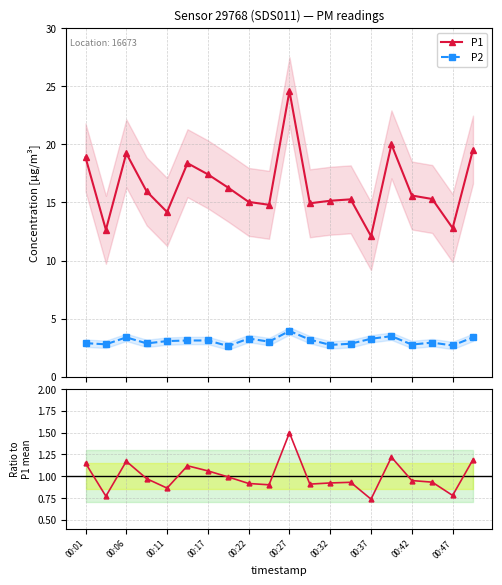

True or false: P2 and P1 intersect in this chart.

False